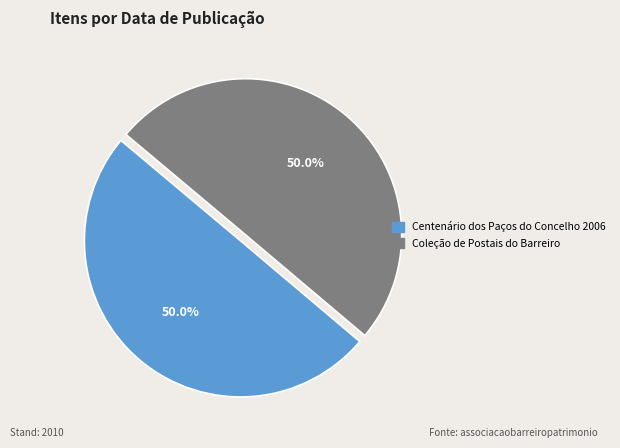

Count the number of slices in the pie.

2